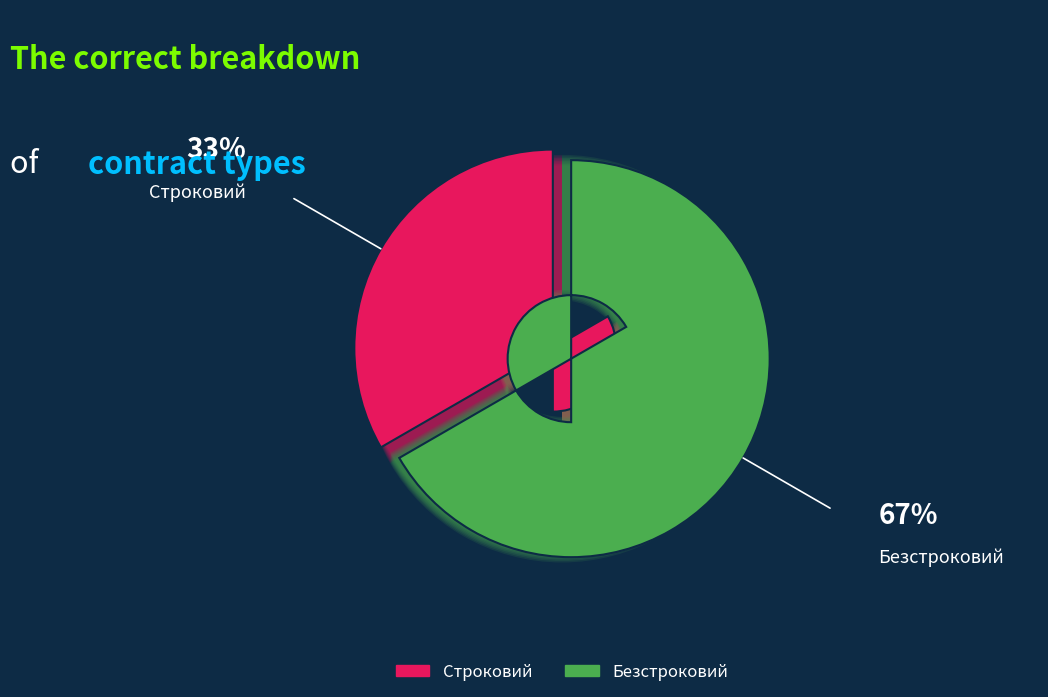

How many segments does this pie chart have?

2